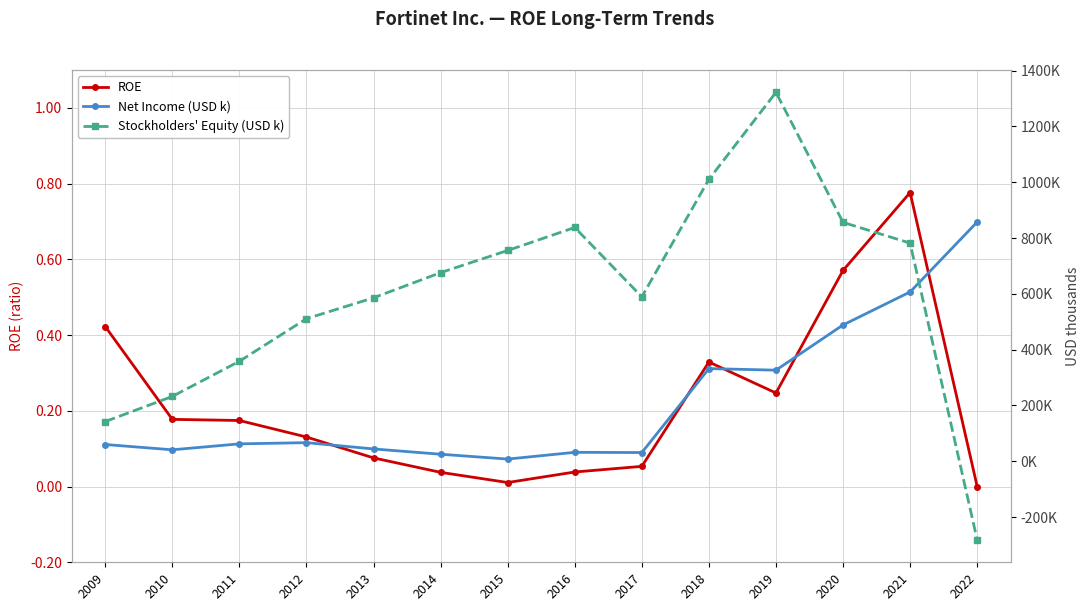

True or false: Net Income (USD k) and ROE intersect in this chart.

False